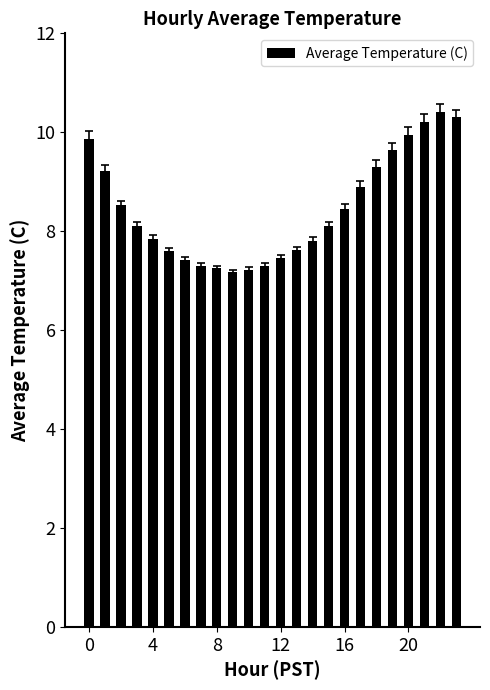

What is the value of the 7th bar from the left?

7.4